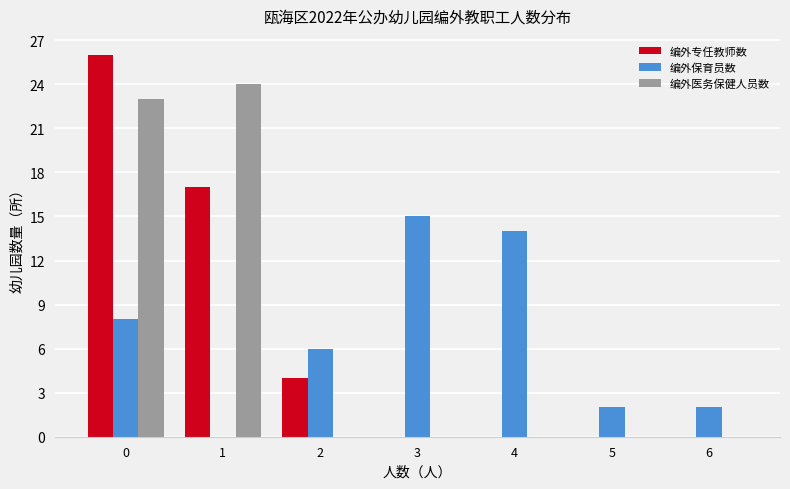

What are all the series names shown in the legend?

编外专任教师数, 编外保育员数, 编外医务保健人员数